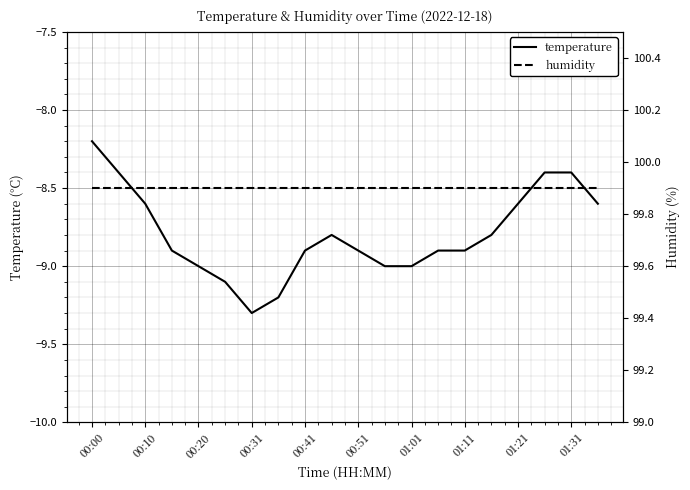

Reading left to right, list all the values displayed in this chart.

temperature: -8.2	-8.4	-8.6	-8.9	-9.0	-9.1	-9.3	-9.2	-8.9	-8.8	-8.9	-9.0	-9.0	-8.9	-8.9	-8.8	-8.6	-8.4	-8.4	-8.6
humidity: 99.9	99.9	99.9	99.9	99.9	99.9	99.9	99.9	99.9	99.9	99.9	99.9	99.9	99.9	99.9	99.9	99.9	99.9	99.9	99.9